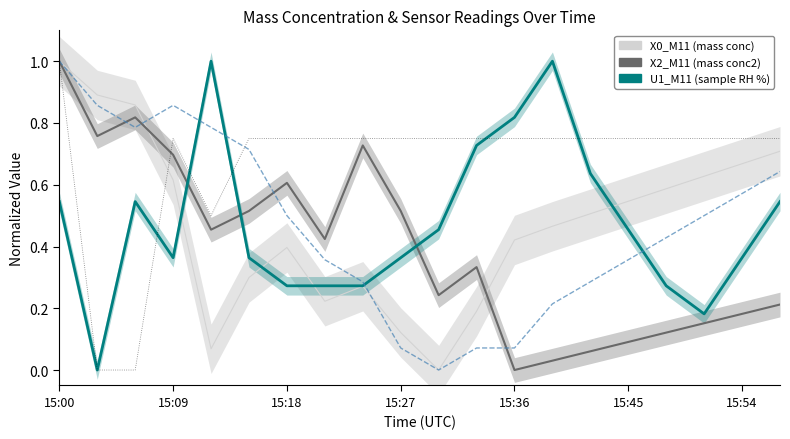

Reading left to right, what are all the values shown in this chart?

X0_M11 (mass conc): 1.0	0.9	0.9	0.6	0.1	0.3	0.4	0.2	0.3	0.1	0.0	0.2	0.4	0.5	0.5	0.5	0.6	0.6	0.7	0.7
X2_M11 (mass conc2): 1.0	0.8	0.8	0.7	0.5	0.5	0.6	0.4	0.7	0.5	0.2	0.3	0.0	0.0	0.1	0.1	0.1	0.2	0.2	0.2
U1_M11 (sample RH %): 0.5	0.0	0.5	0.4	1.0	0.4	0.3	0.3	0.3	0.4	0.5	0.7	0.8	1.0	0.6	0.5	0.3	0.2	0.4	0.5
X1_M11 (mass conc3): 1.0	0.9	0.8	0.9	0.8	0.7	0.5	0.4	0.3	0.1	0.0	0.1	0.1	0.2	0.3	0.4	0.4	0.5	0.6	0.6
P_M11 upper: 1.0	0.0	0.0	0.7	0.5	0.7	0.7	0.7	0.7	0.7	0.7	0.7	0.7	0.7	0.7	0.7	0.7	0.7	0.7	0.7